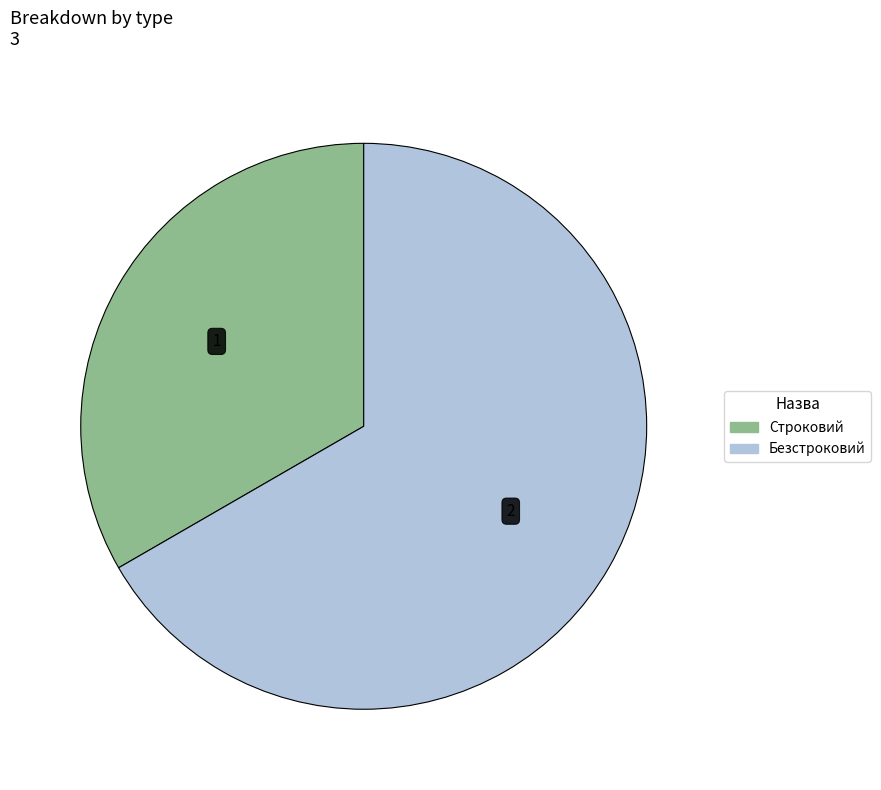

Rank the categories by value from lowest to highest.

Строковий, Безстроковий